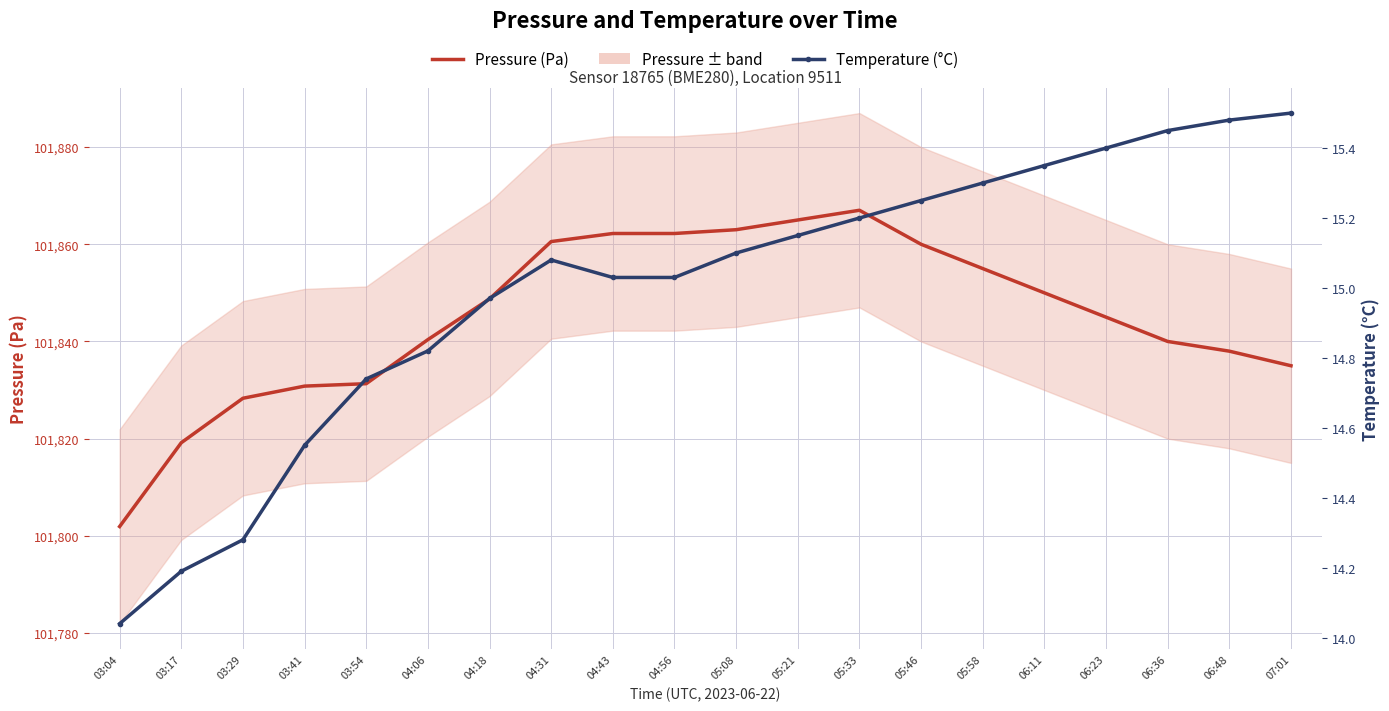

True or false: Temperature (°C) has a value of 22.5 at 06:48.

False